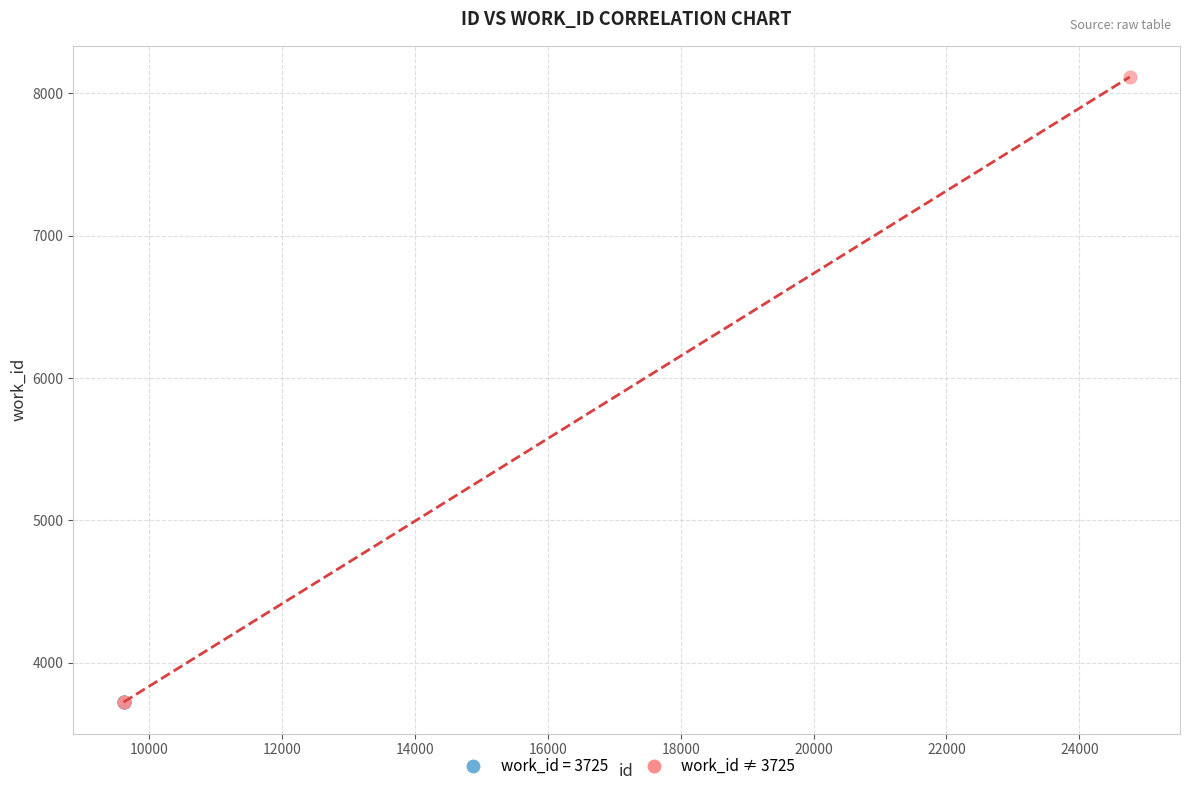

Which series reaches the maximum Y coordinate?

work_id ≠ 3725